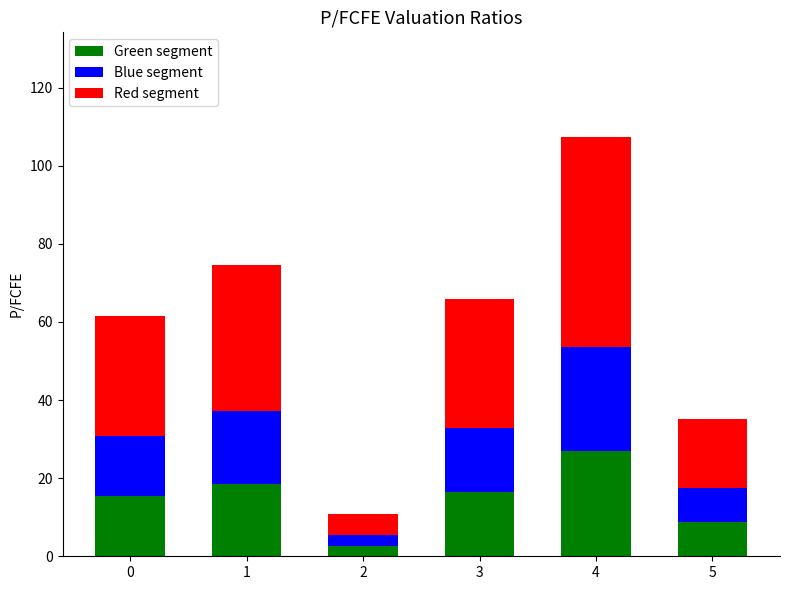

What is the difference between the Green segment values at 0 and 2?

12.7